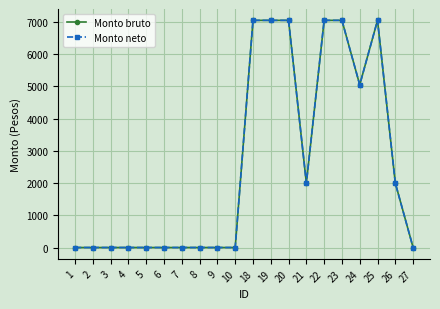

Reading left to right, extract all data points from this chart.

Monto bruto: 0	0	0	0	0	0	0	0	0	0	7050	7050	7050	2000	7050	7050	5050	7050	2000	0
Monto neto: 0	0	0	0	0	0	0	0	0	0	7050	7050	7050	2000	7050	7050	5050	7050	2000	0